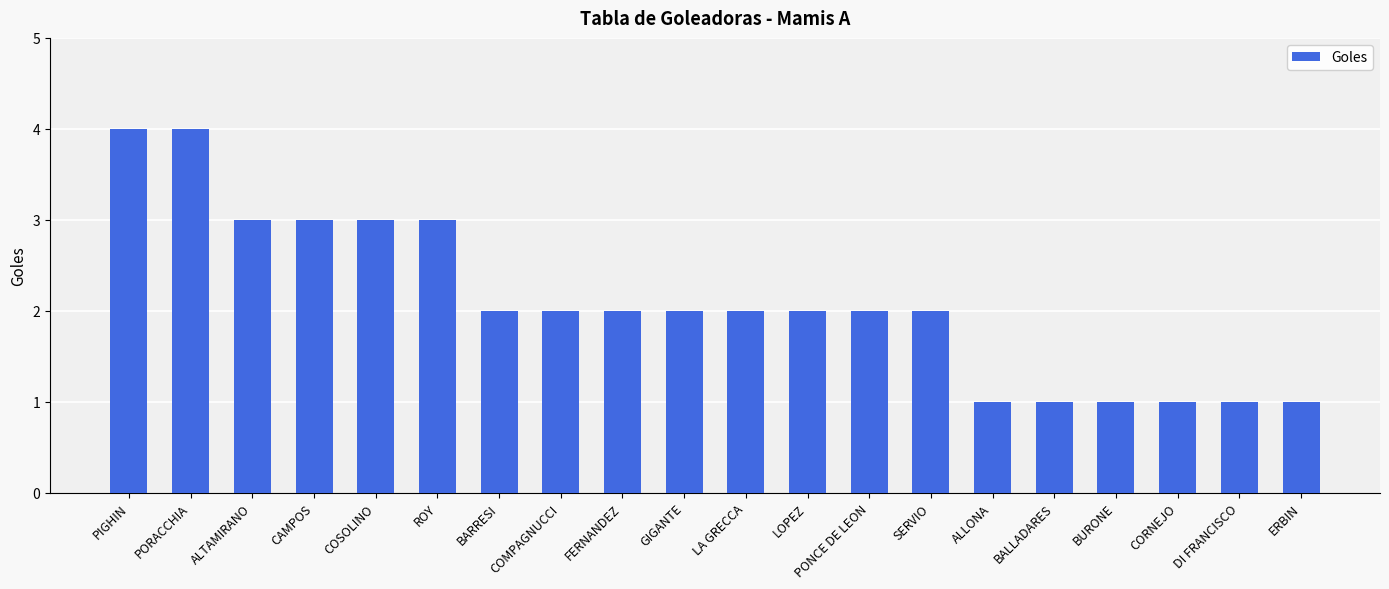

What is the minimum value shown in the chart?

1